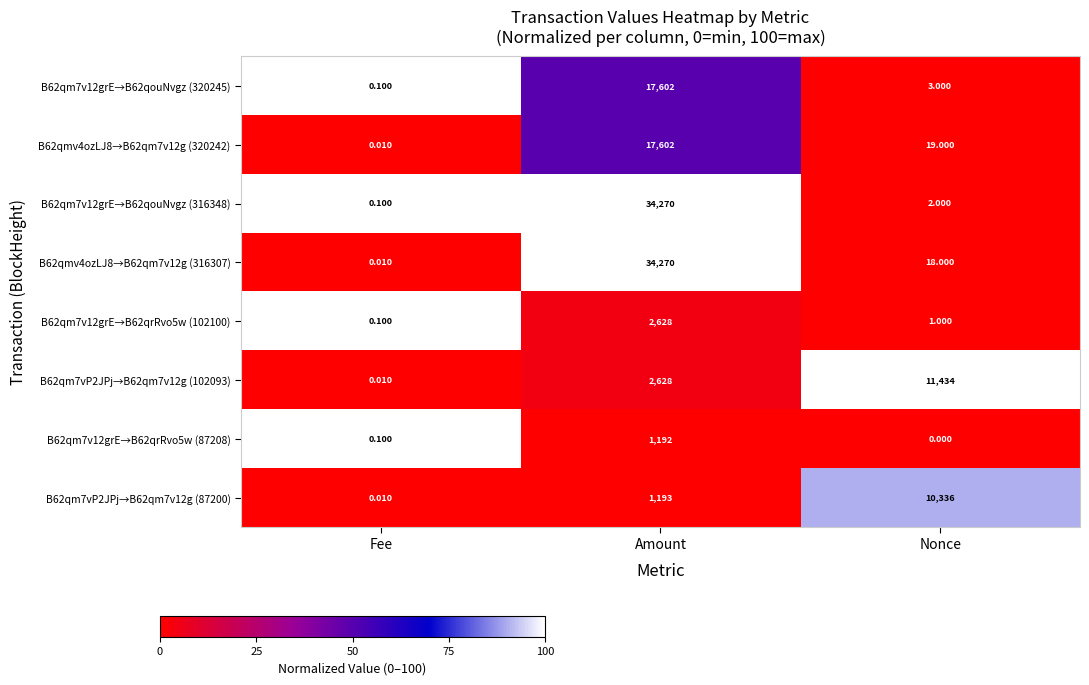

Which label corresponds to the smallest value in the chart?

Nonce